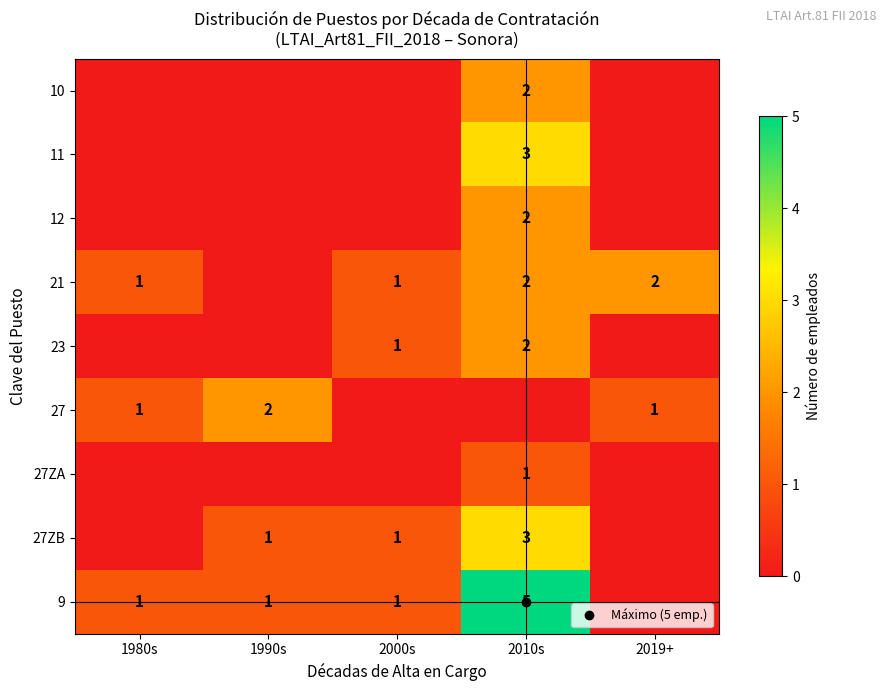

Between 1990s and 2019+, which series saw the biggest shift?

21